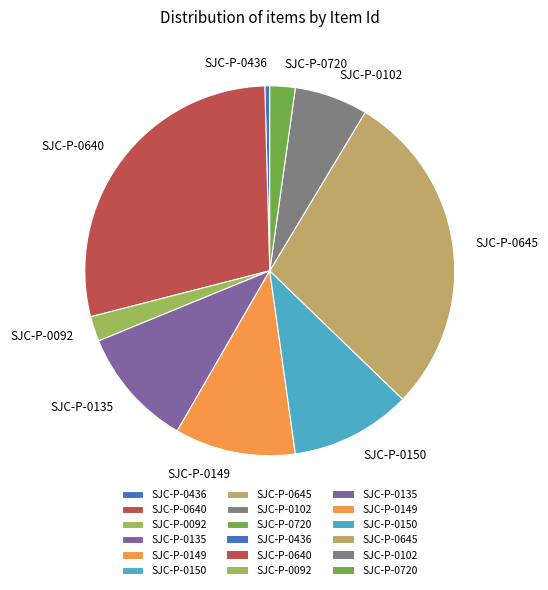

Is it true that SJC-P-0150 is 24% of the pie?

False